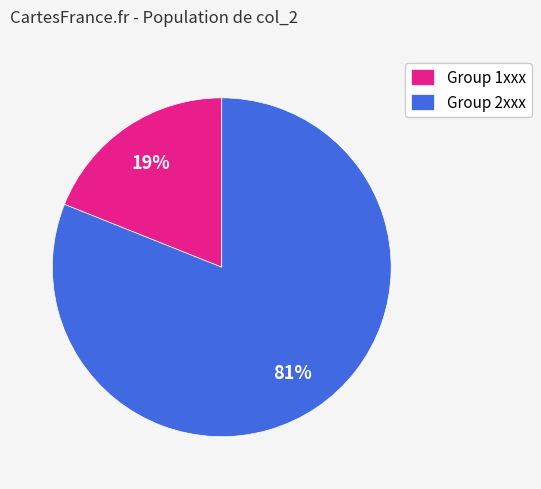

Count the number of slices in the pie.

2